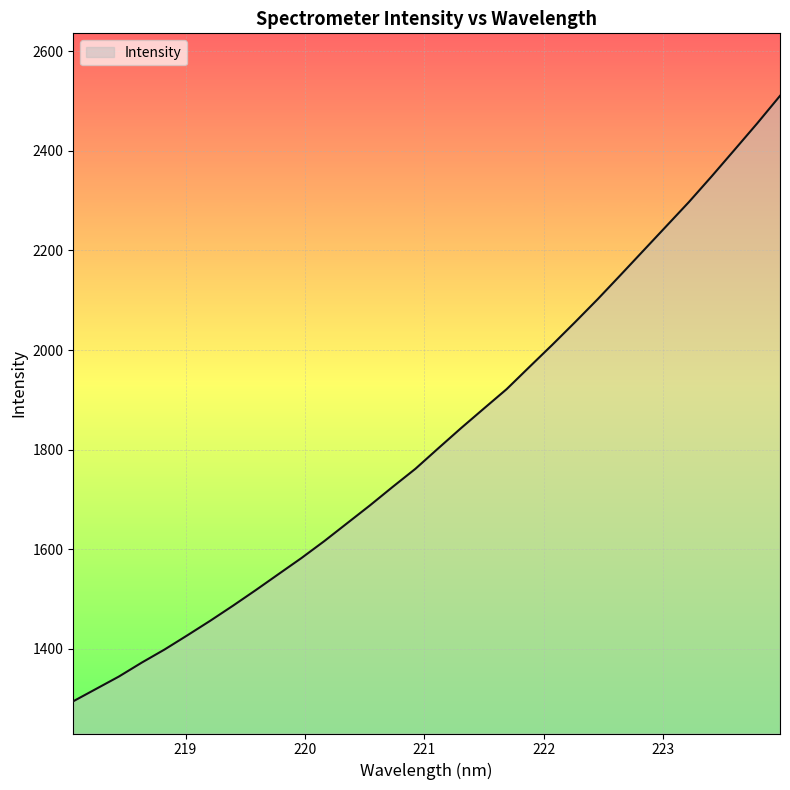

What is the difference between the maximum and minimum values?

1215.9